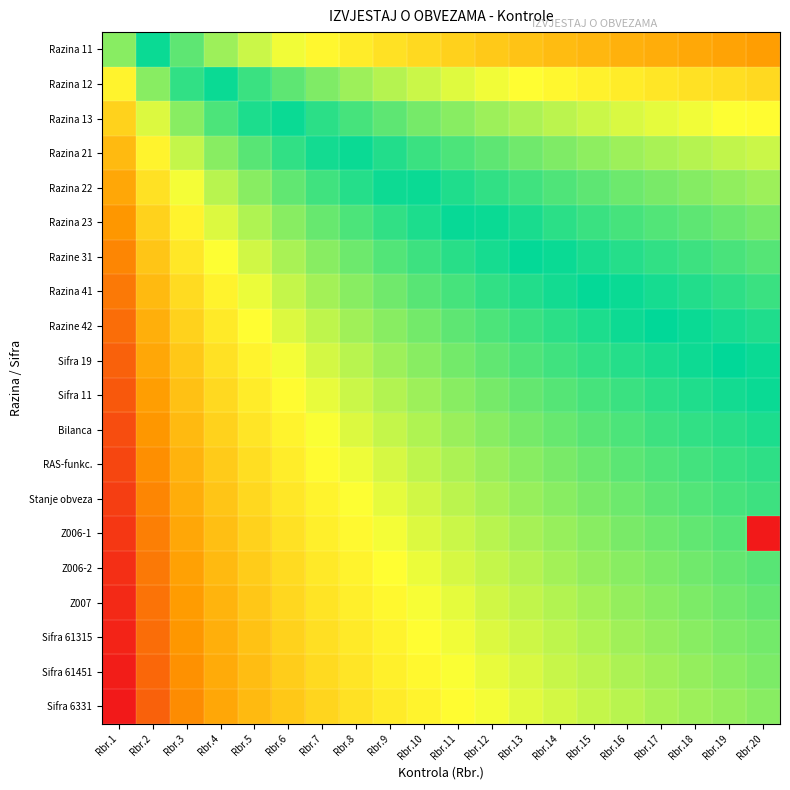

What is the maximum value shown in the chart?

4.3